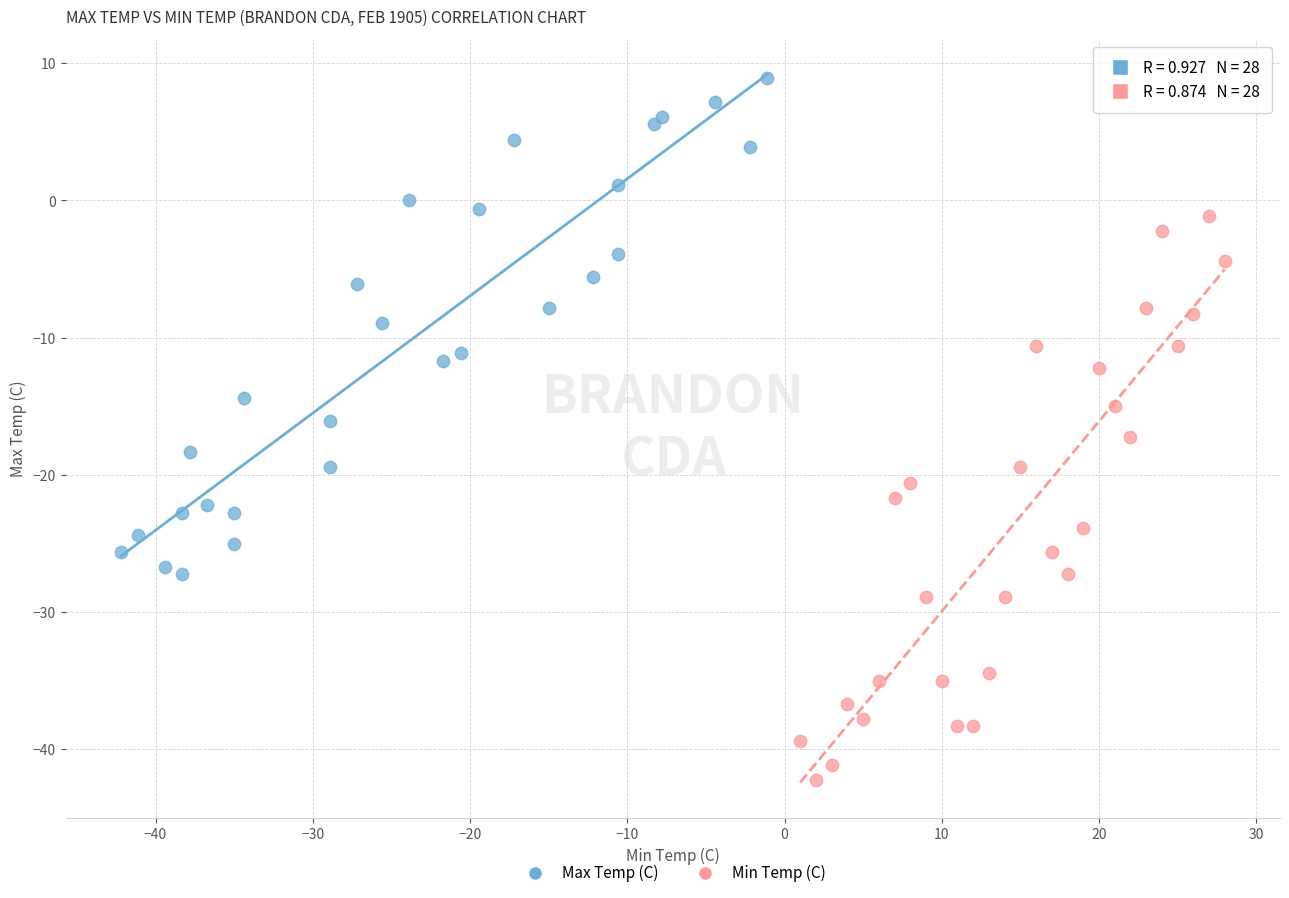

Which series reaches the minimum Y coordinate?

Min Temp (C)